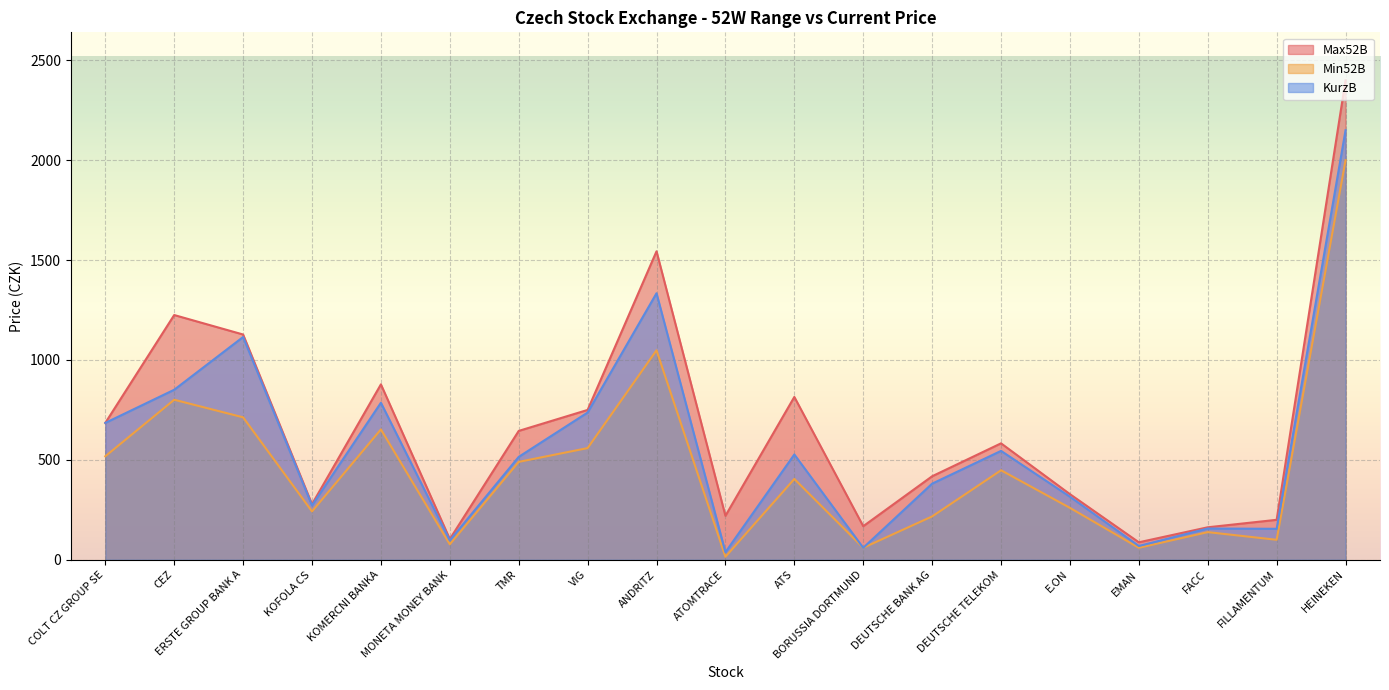

The value of Max52B at FILLAMENTUM is 200.0. True or false?

True